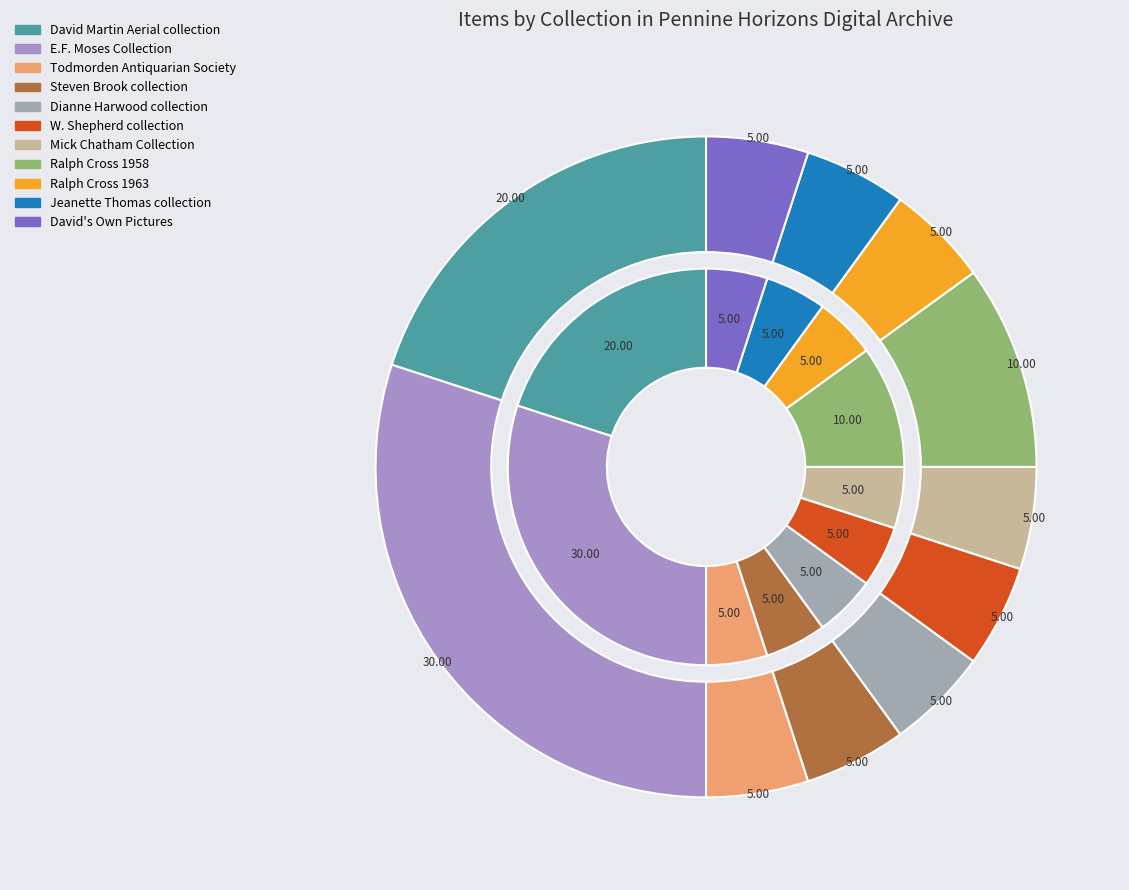

To the nearest percent, what is the difference between the Mick Chatham Collection and Ralph Cross 1958 slice percentages?

5%